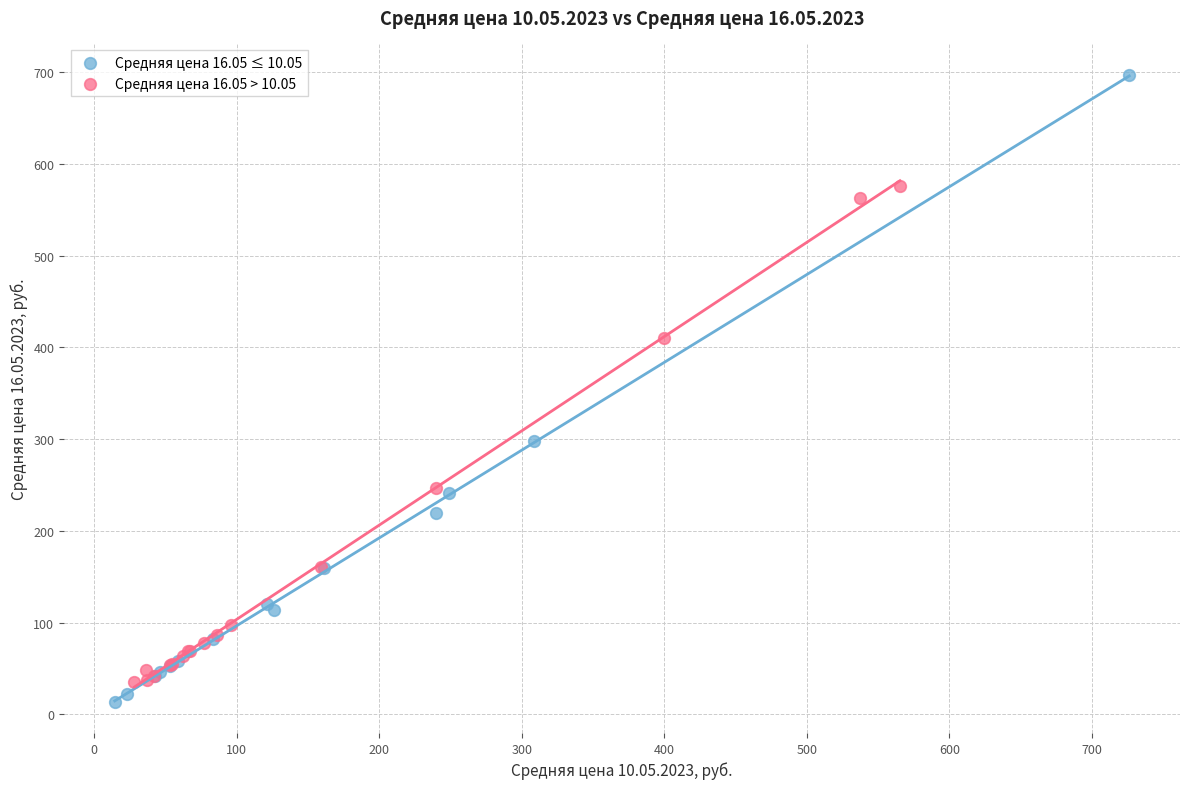

Which series contains the highest Y value?

Средняя цена 16.05 ≤ 10.05